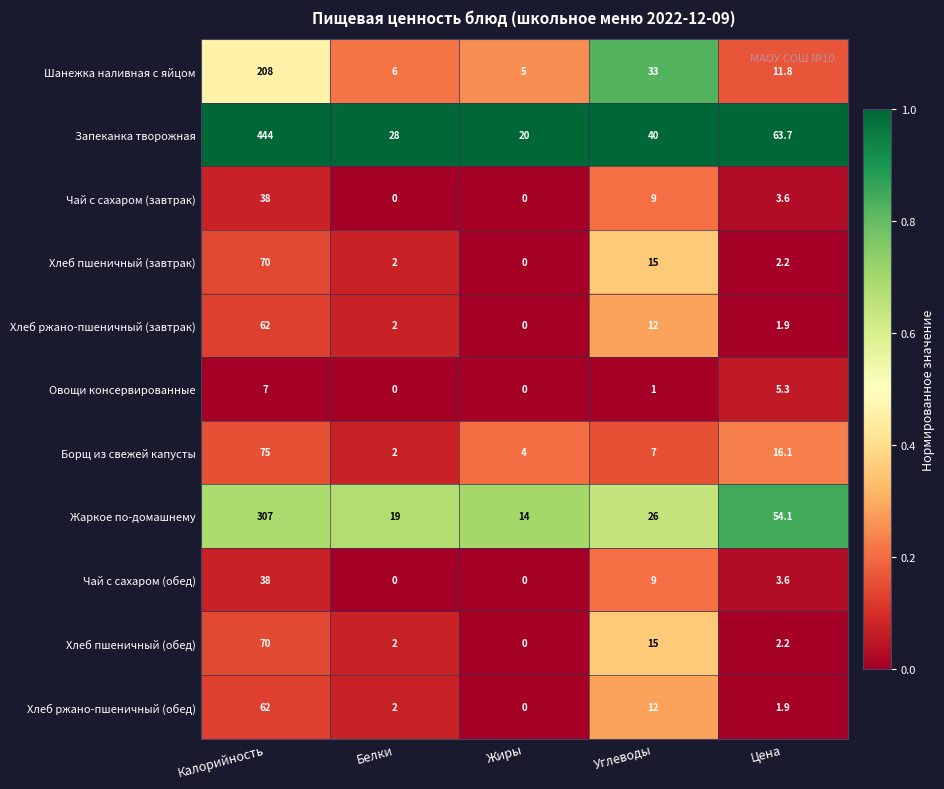

The value of Чай с сахаром (обед) at Углеводы is 2.4. True or false?

False